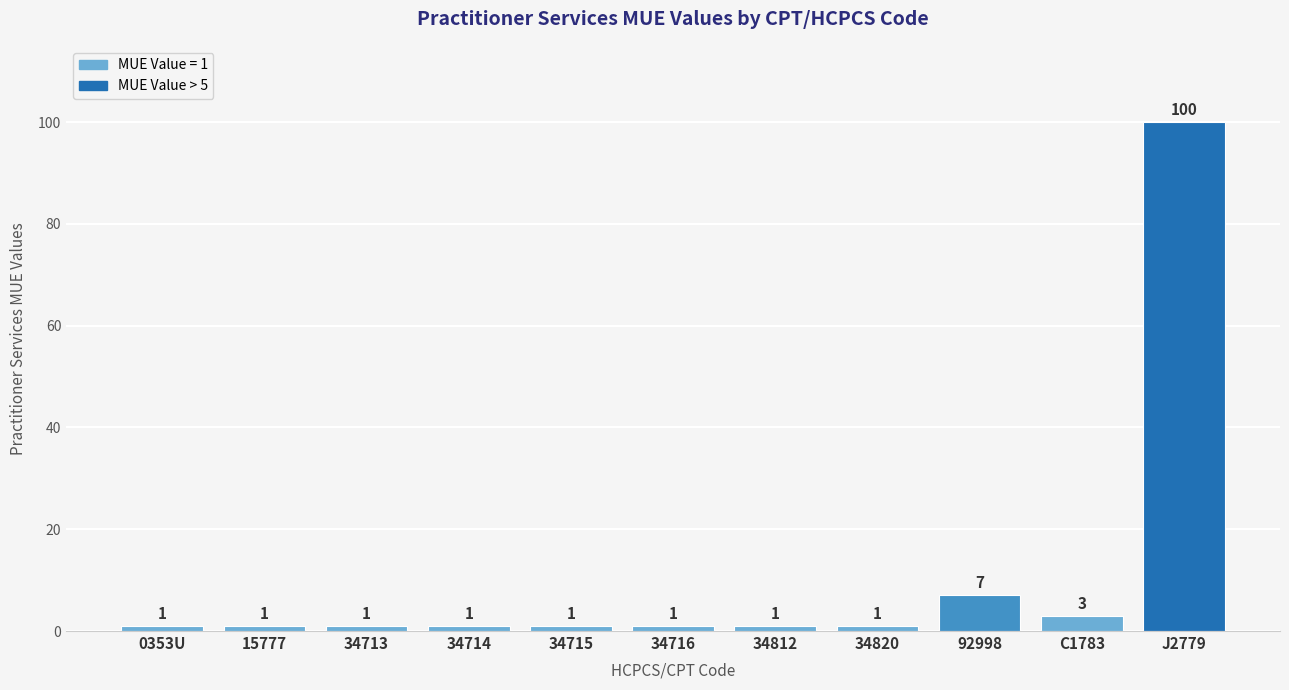

What is the sum of all values?

118